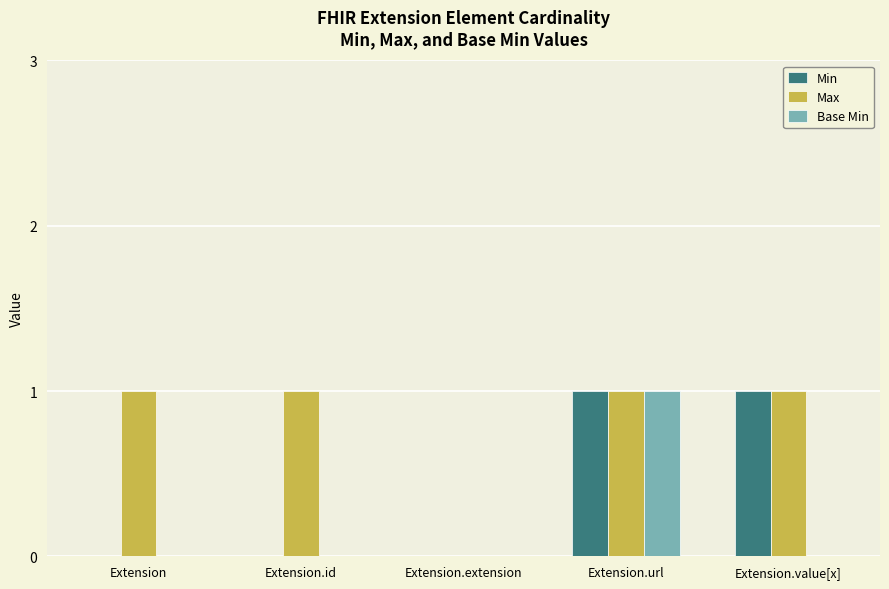

At which label does Base Min reach its peak?

Extension.url